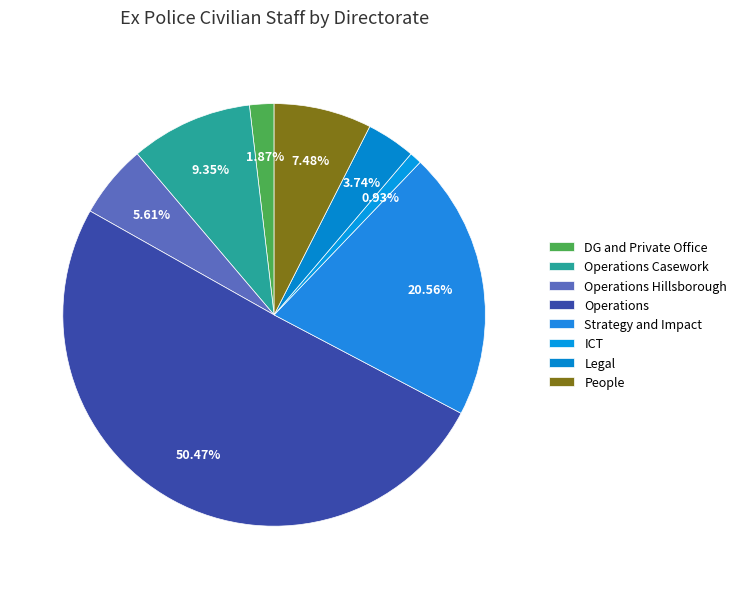

Does Operations account for over 50% of the chart?

Yes